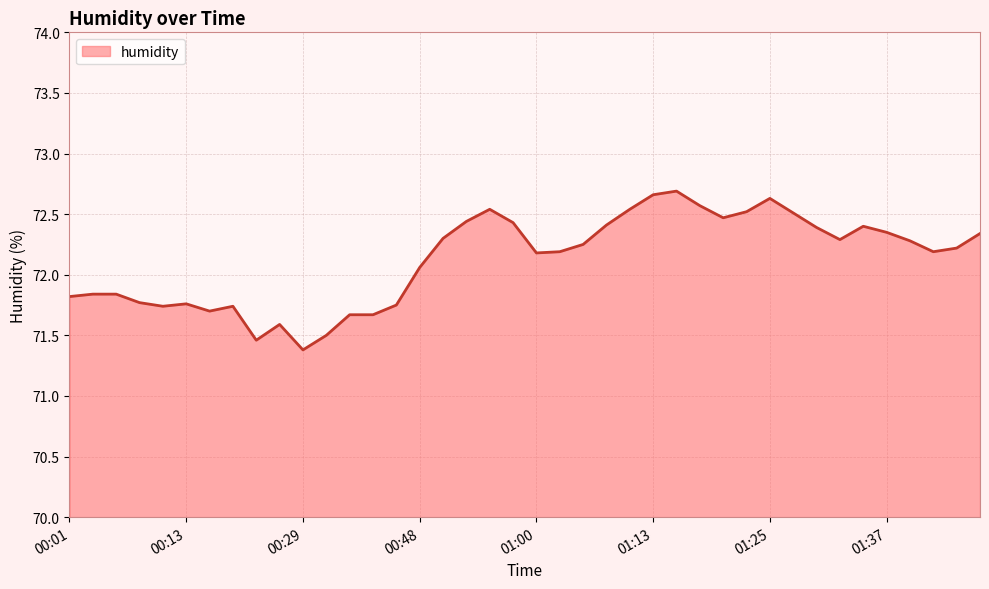

What is the sum of all values?

2885.1